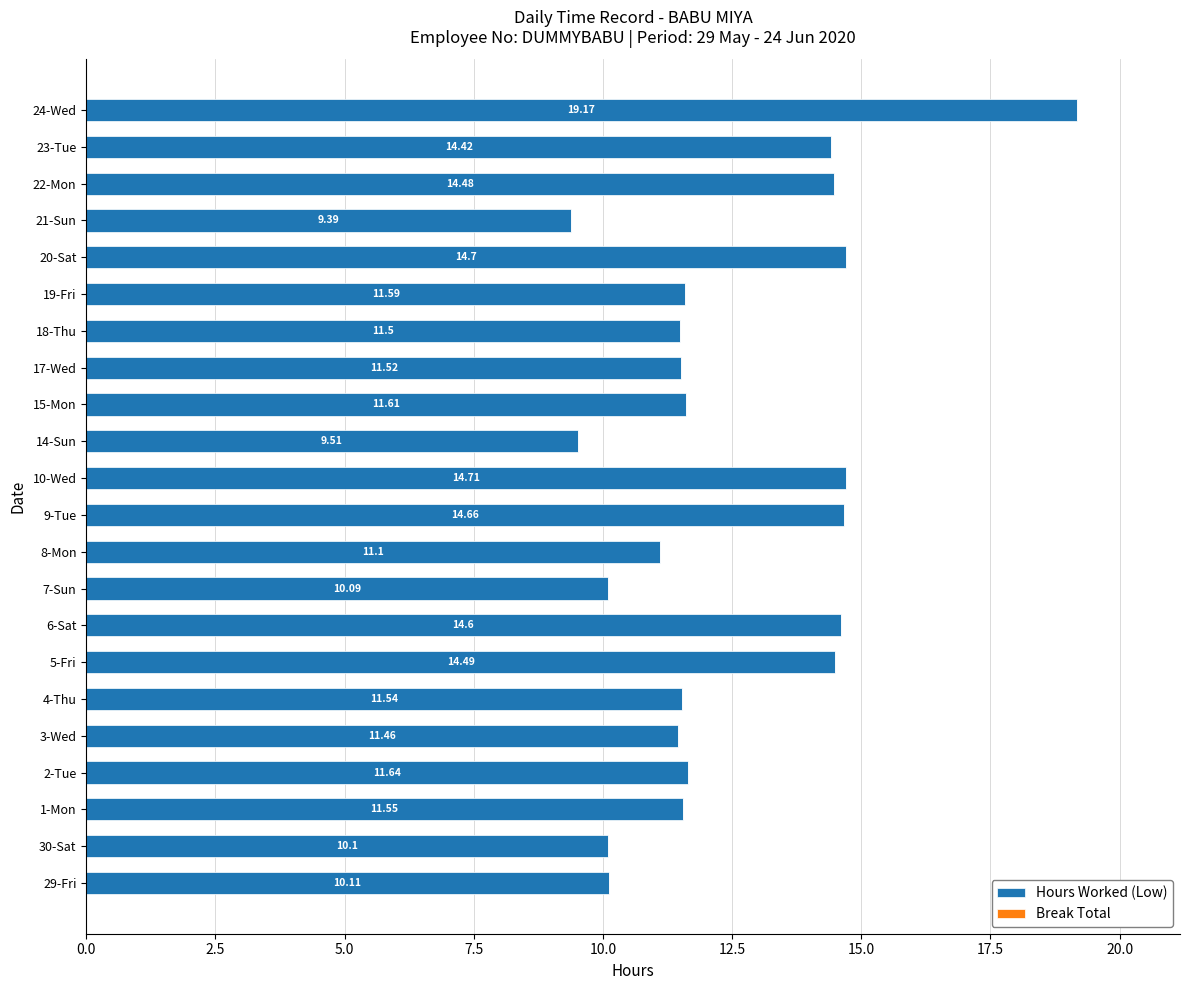

What is the sum of all values?

273.9